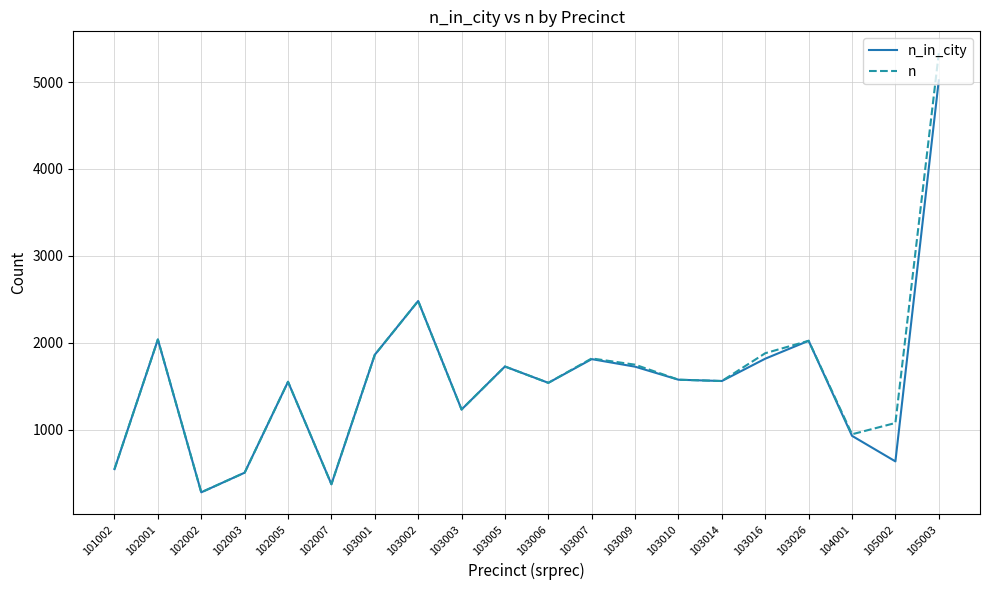

What is the approximate value of n at 103026?

2022